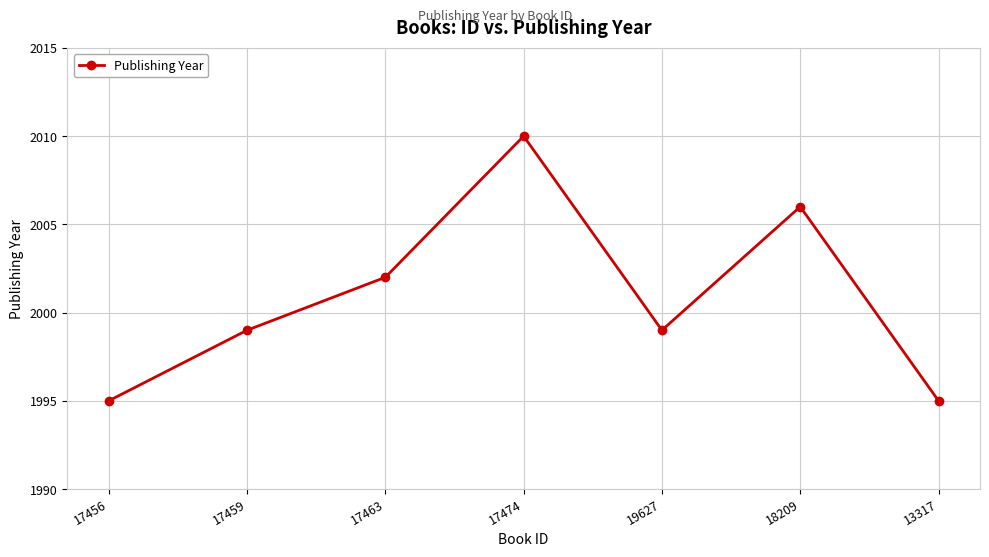

At which label is the value closest to 2002?

17463